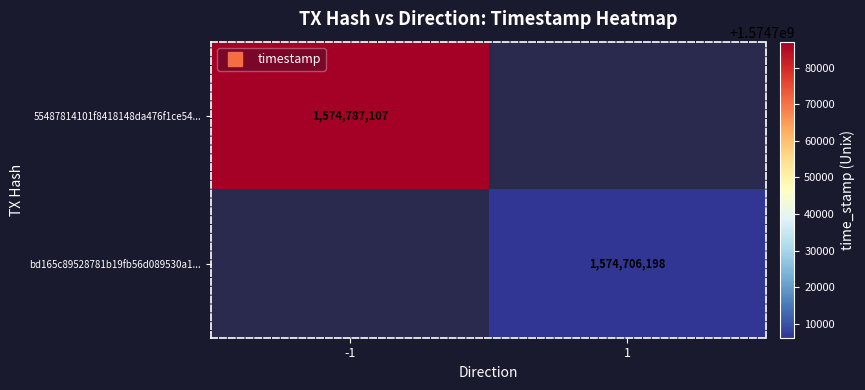

Rank the categories by 55487814101f8418148da476f1ce54... value from lowest to highest.

-1, 1